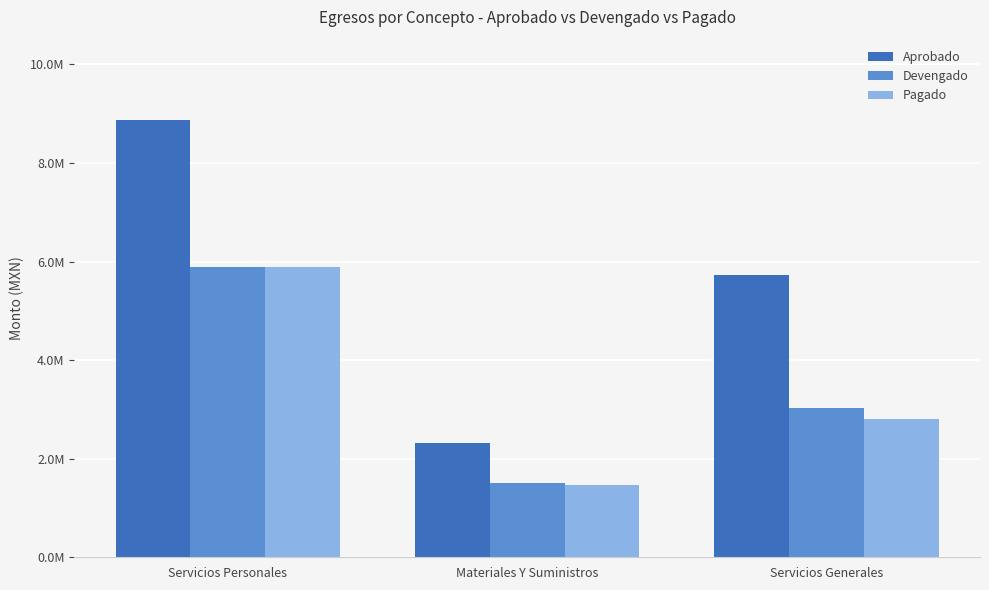

Which series changed the most between Servicios Personales and Servicios Generales?

Aprobado